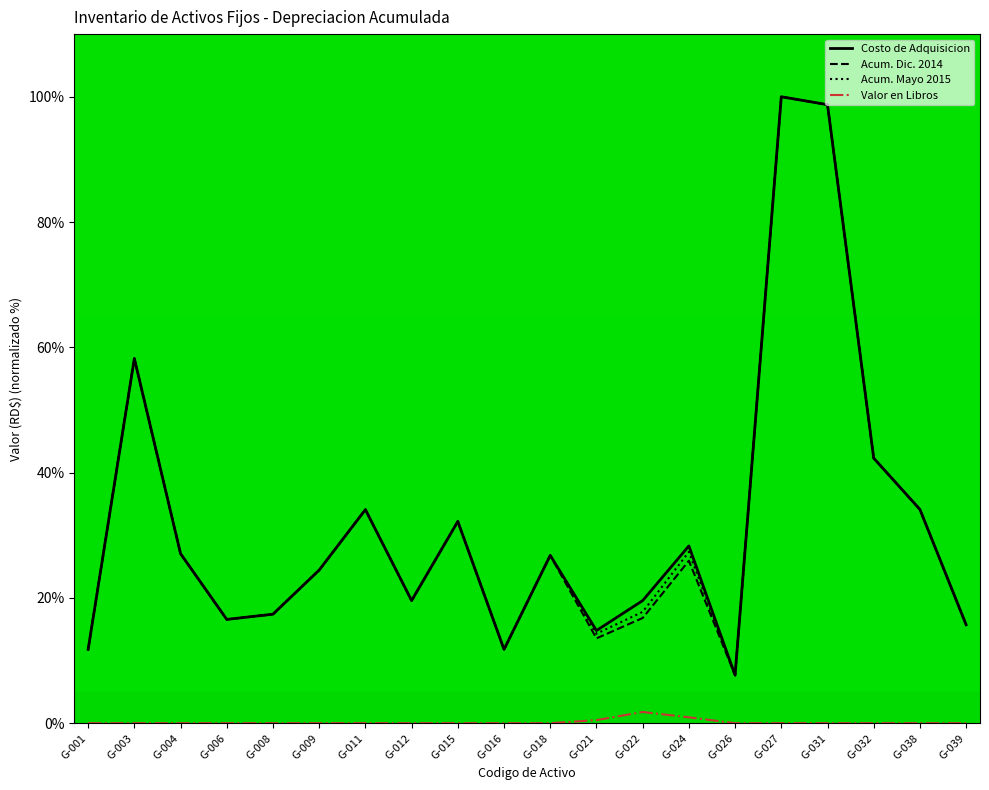

True or false: Valor en Libros and Acum. Dic. 2014 intersect in this chart.

False